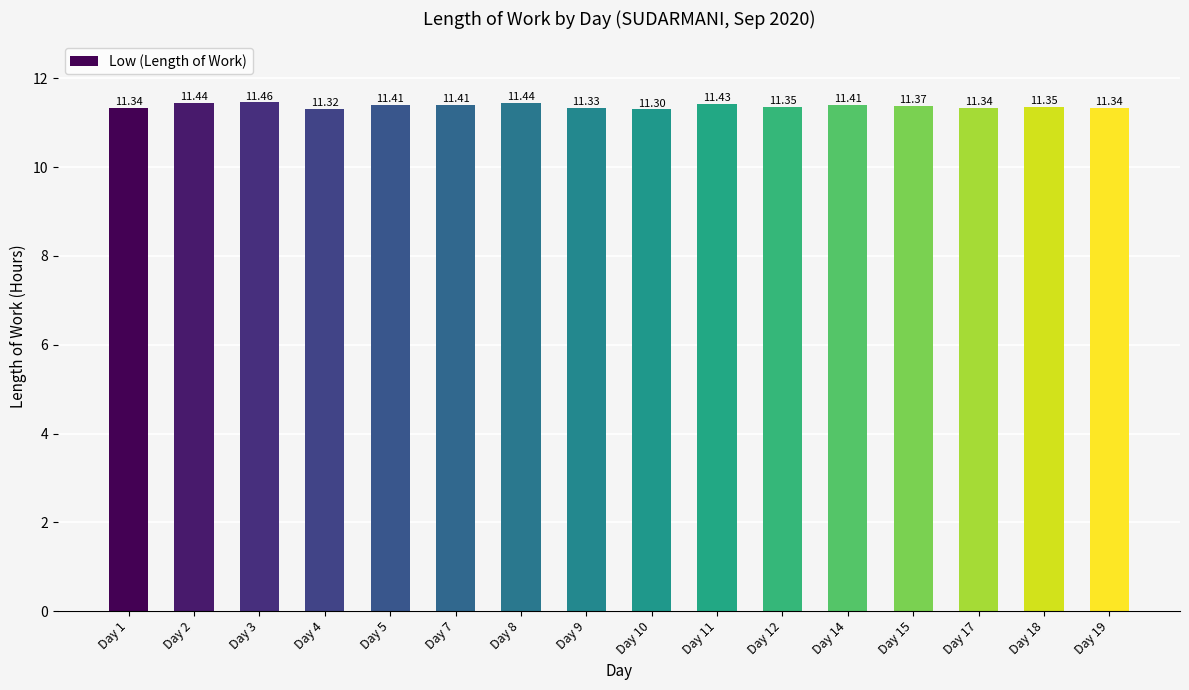

Count the number of data series in this chart.

1